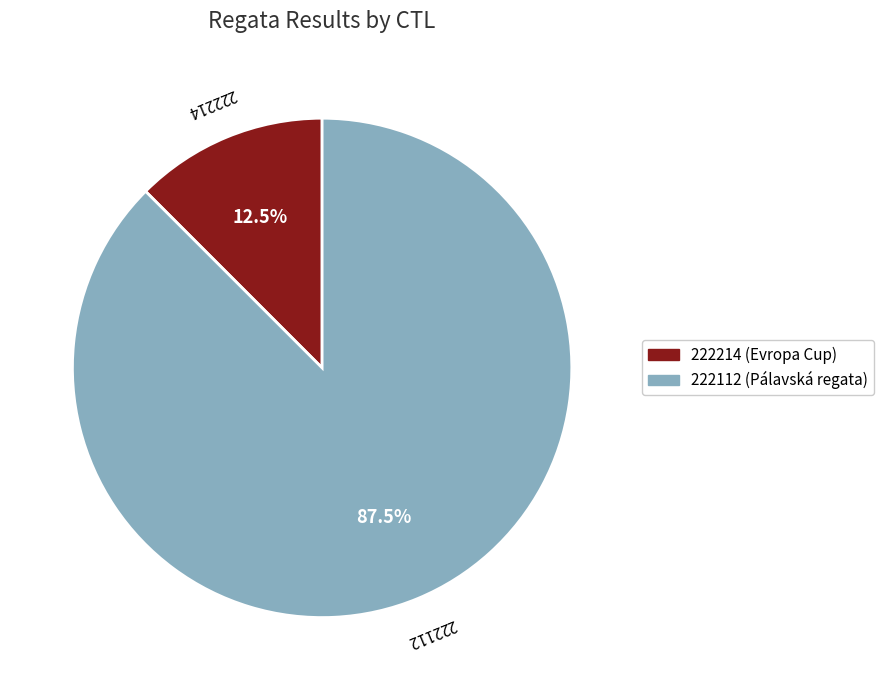

Combined, do 222214 and 222112 account for over 50%?

Yes